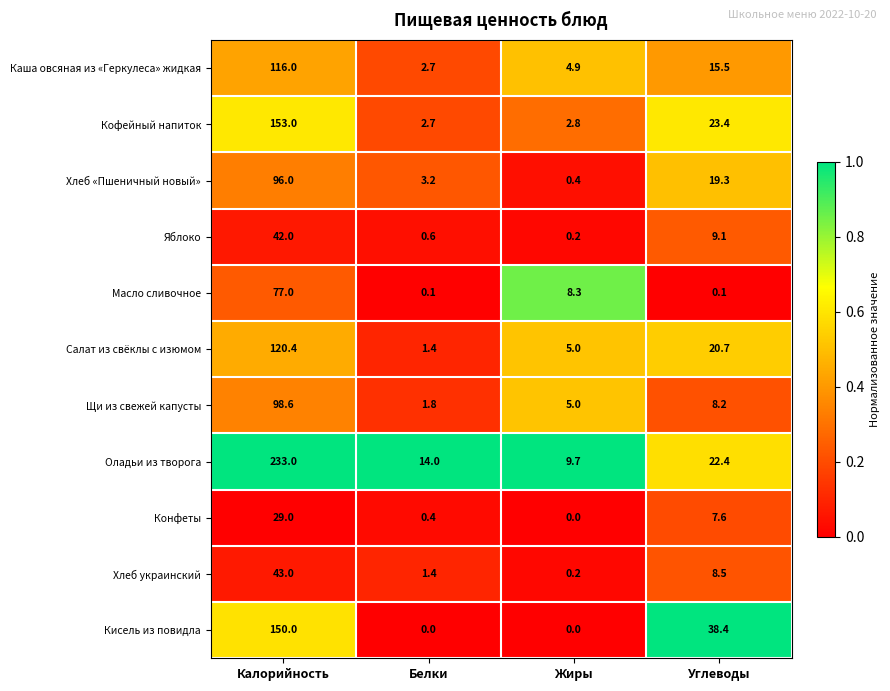

What is the total value across all series at Жиры?

36.5